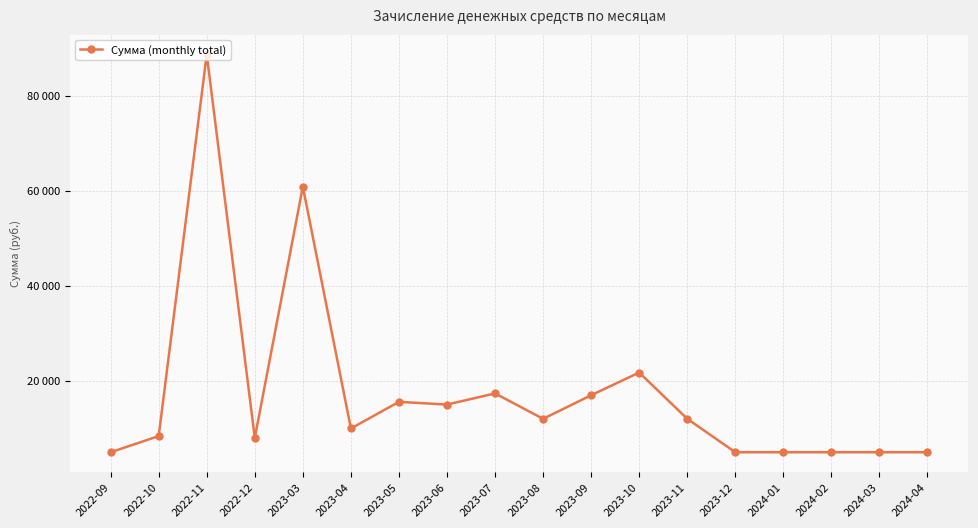

Does the chart have visible grid lines?

Yes